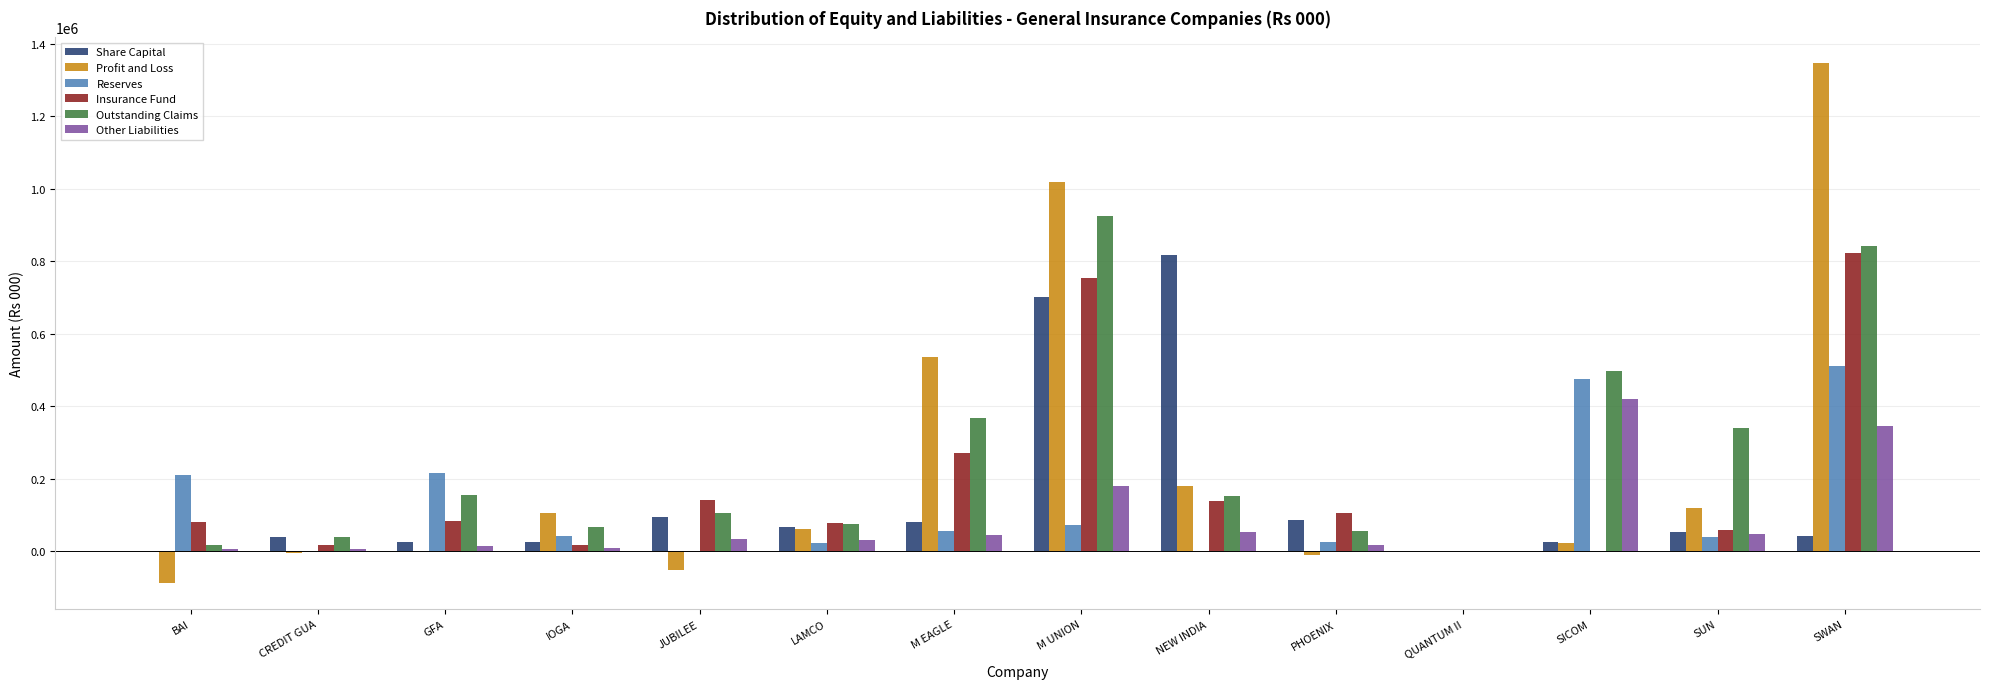

The Insurance Fund series shows 16084.7 at IOGA. True or false?

True